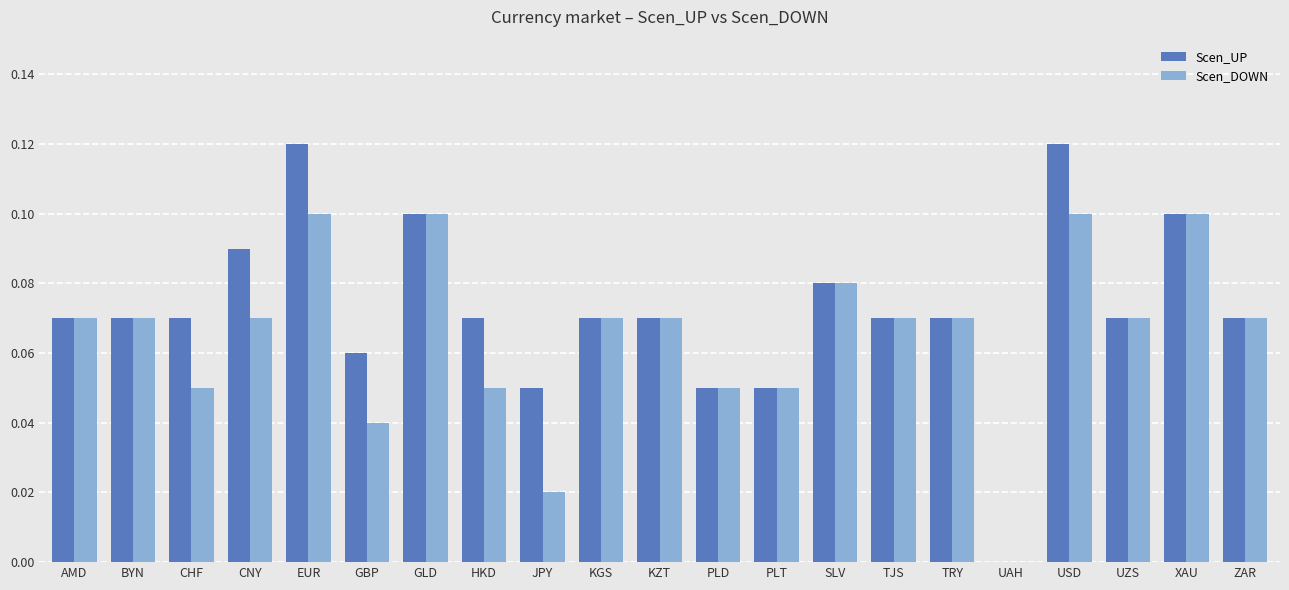

Is the value of Scen_DOWN at PLD greater than the value of Scen_UP at BYN?

No